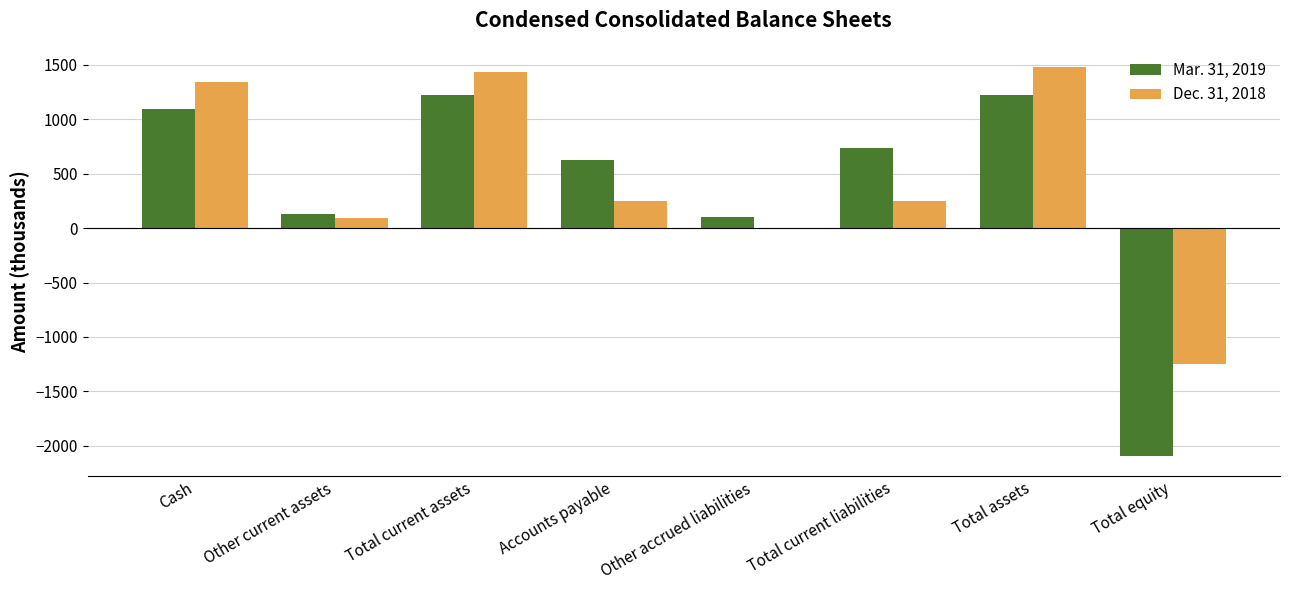

The Mar. 31, 2019 series shows 1092 at Cash. True or false?

True